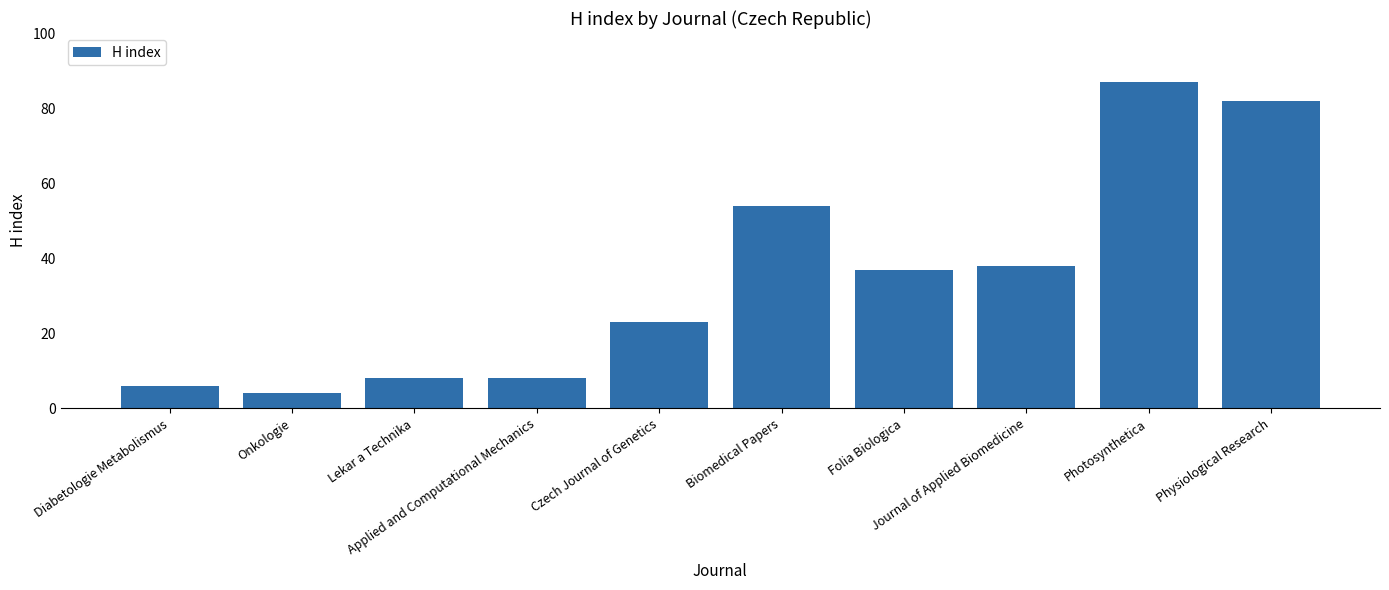

Count the number of data series in this chart.

1